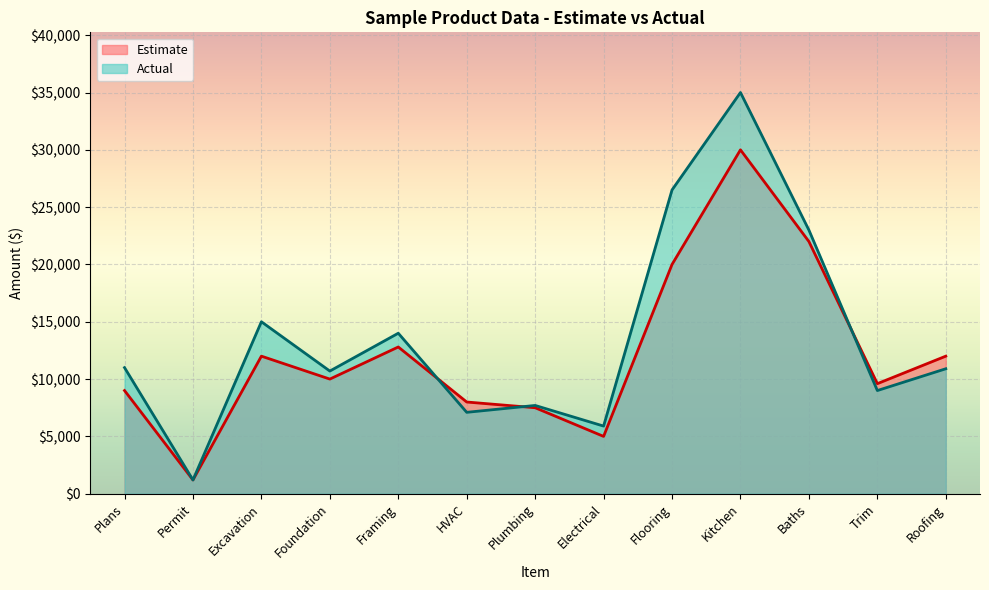

How many interior local peaks does the Estimate series have?

3